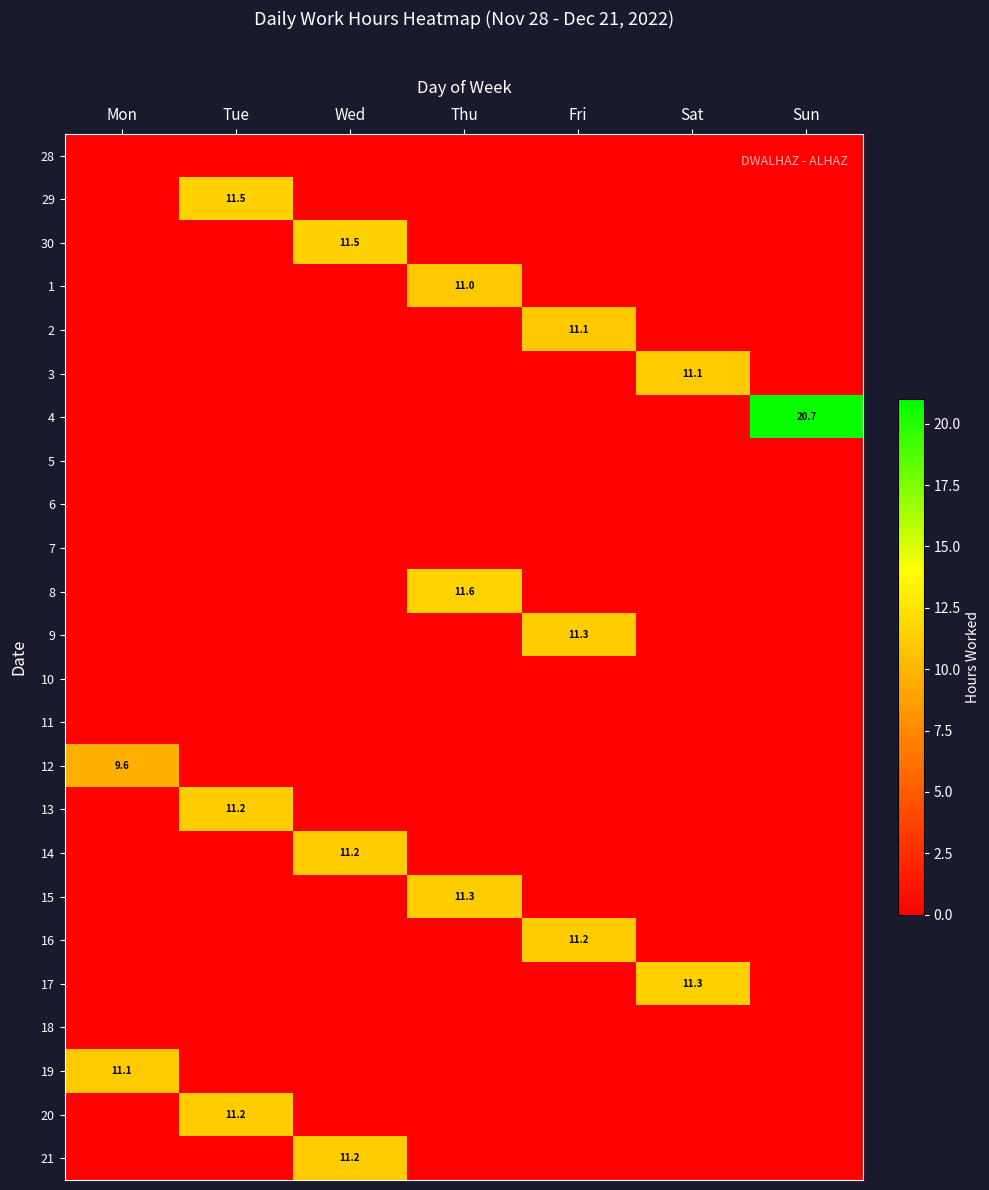

What is the total value across all series at Fri?

33.5